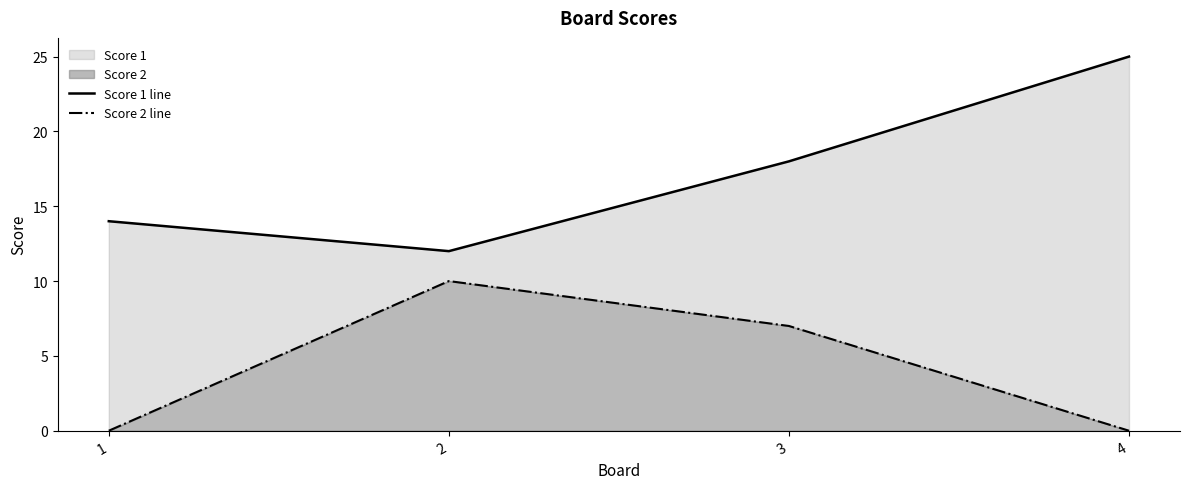

Which category has the highest value in the Score 1 line series?

4